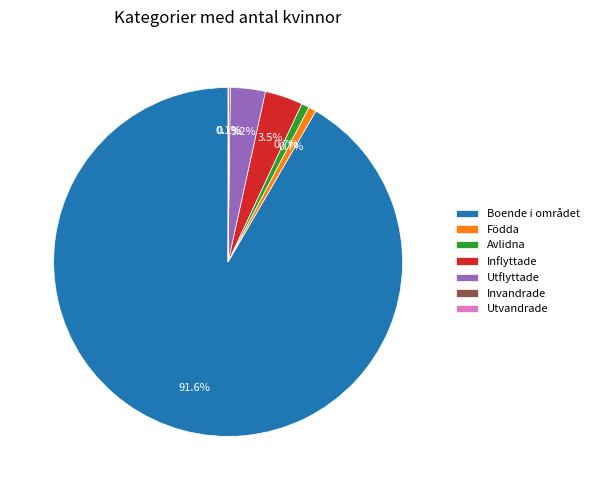

To the nearest percent, what is the combined percentage of Boende i området and Inflyttade?

95%